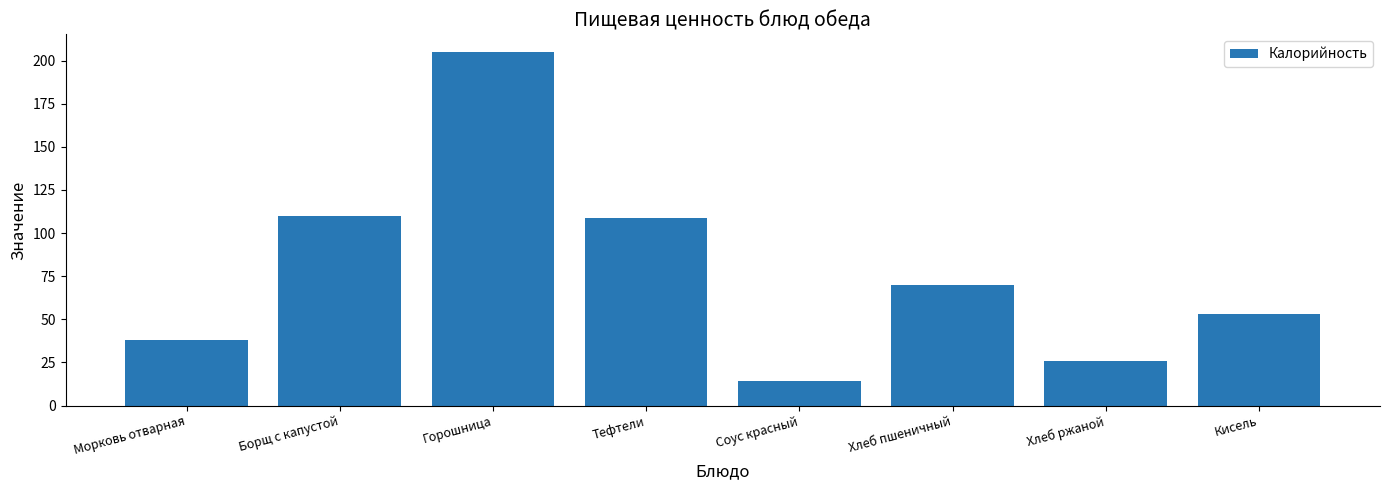

How many series are shown in this chart?

1